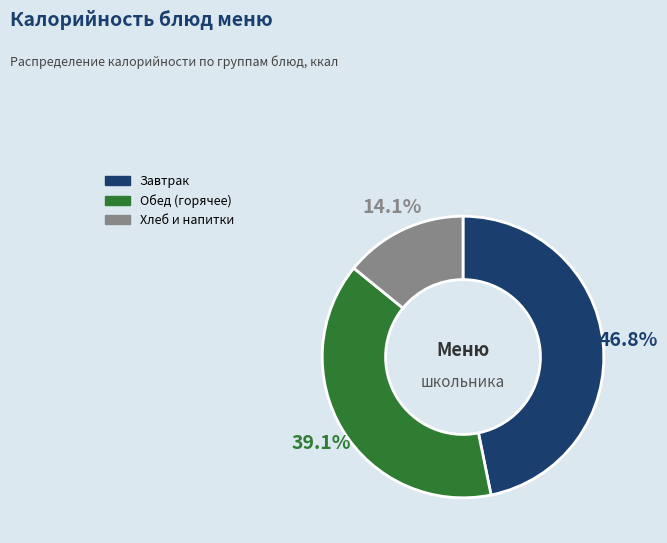

Is Хлеб и напитки the majority of the pie?

No